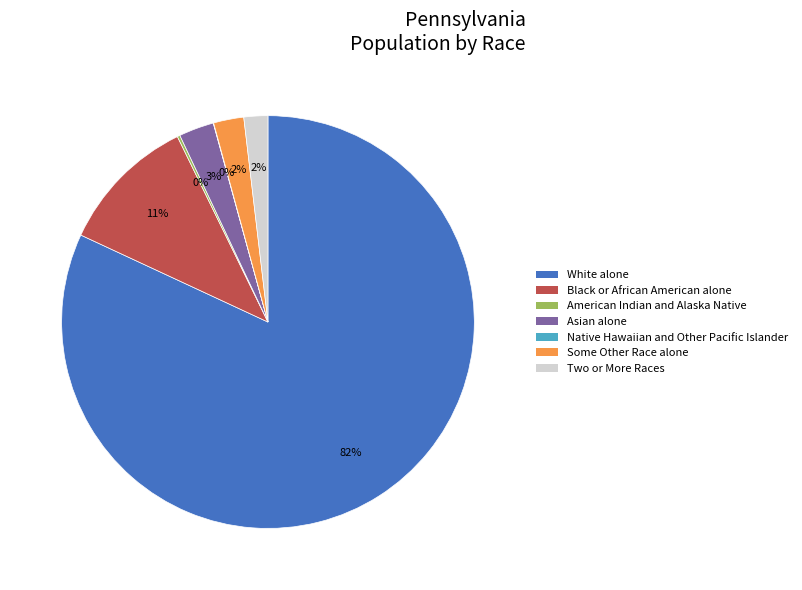

Approximately how many times larger is the value at Two or More Races compared to Black or African American alone?

0.2